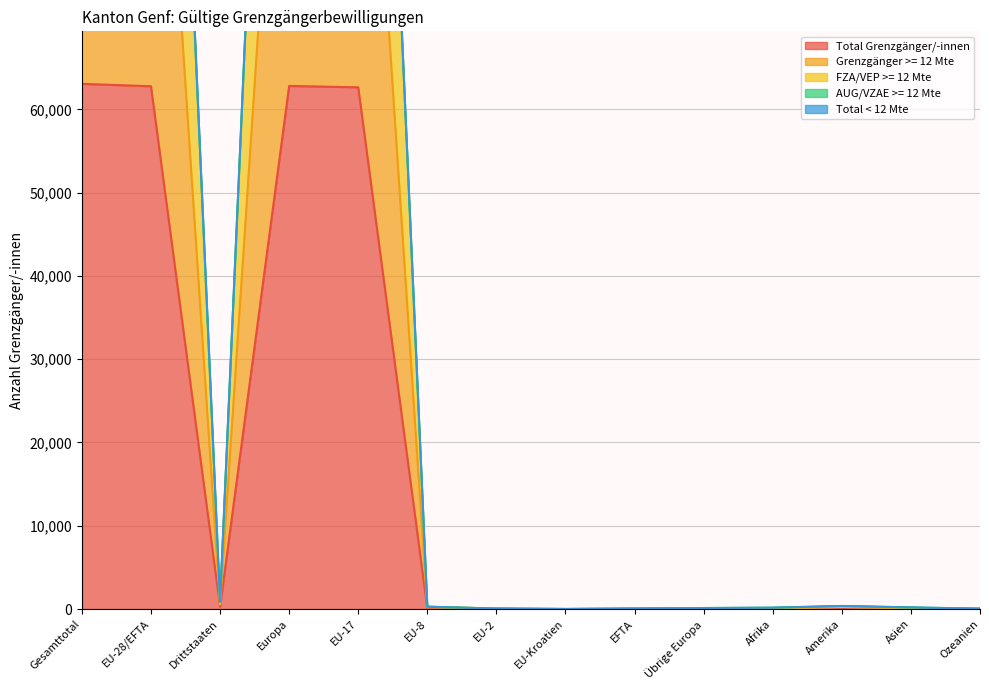

Is it true that Total Grenzgänger/-innen equals 0 at EU-Kroatien?

True